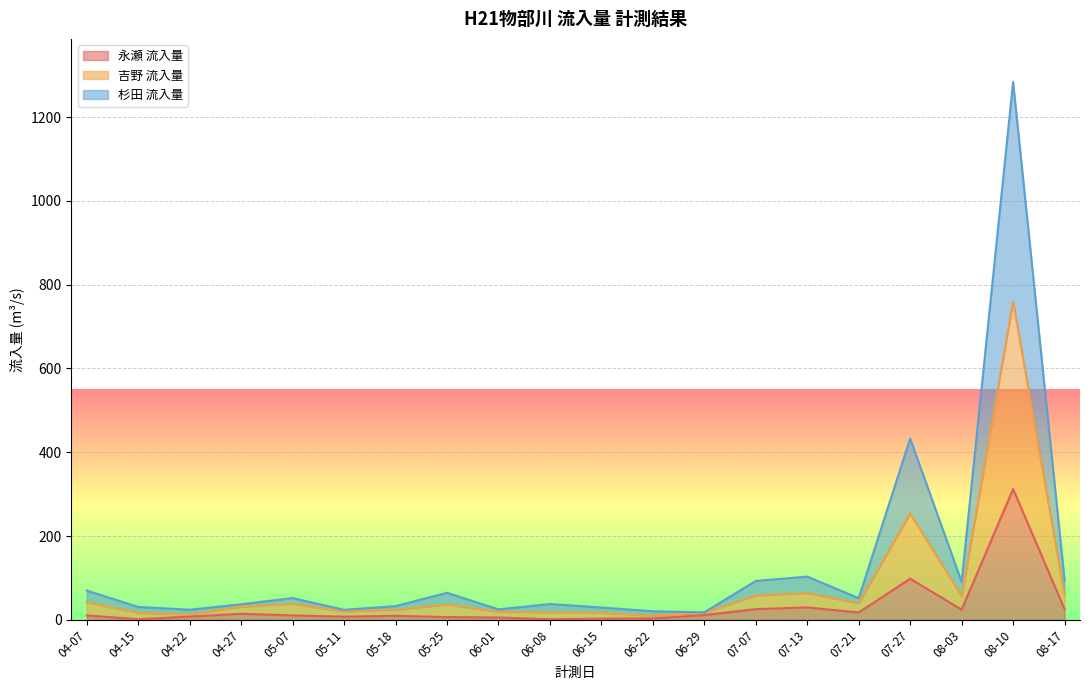

How many data points in 永瀬 流入量 are less than 10?

9